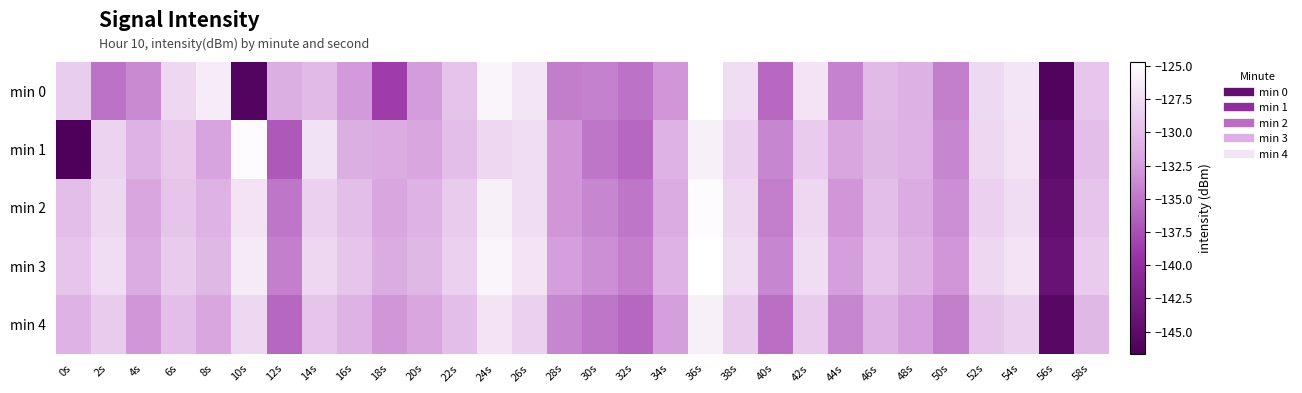

What is the maximum value shown in the chart?

-124.5